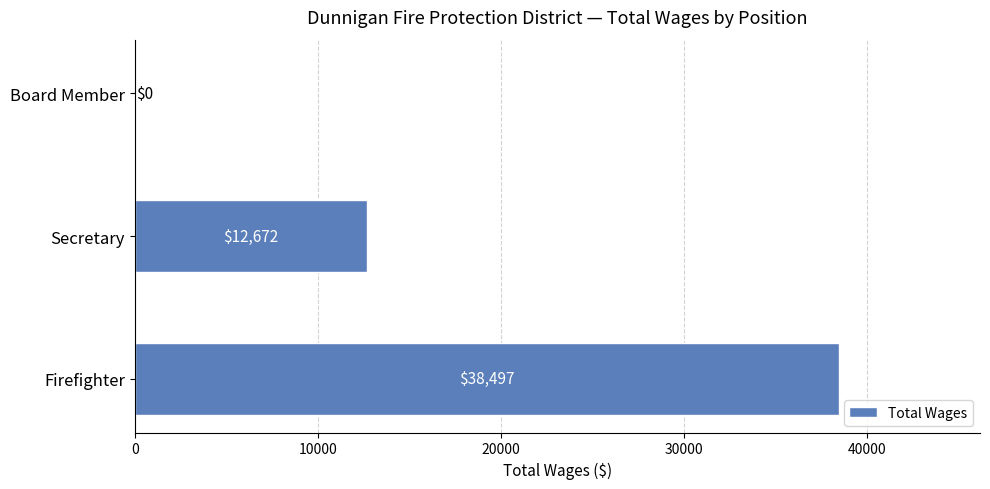

Reading top to bottom, transcribe all the data shown in this chart.

Board Member=0	Secretary=12672	Firefighter=38497